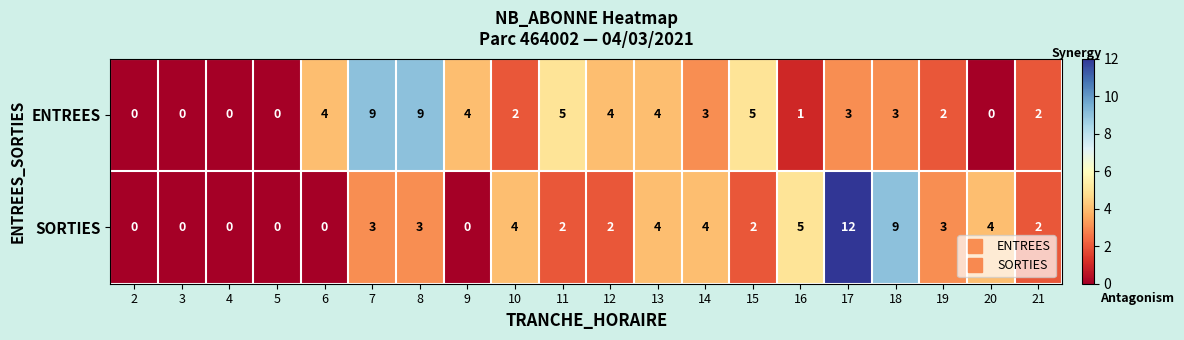

The ENTREES series shows 3 at 18. True or false?

True